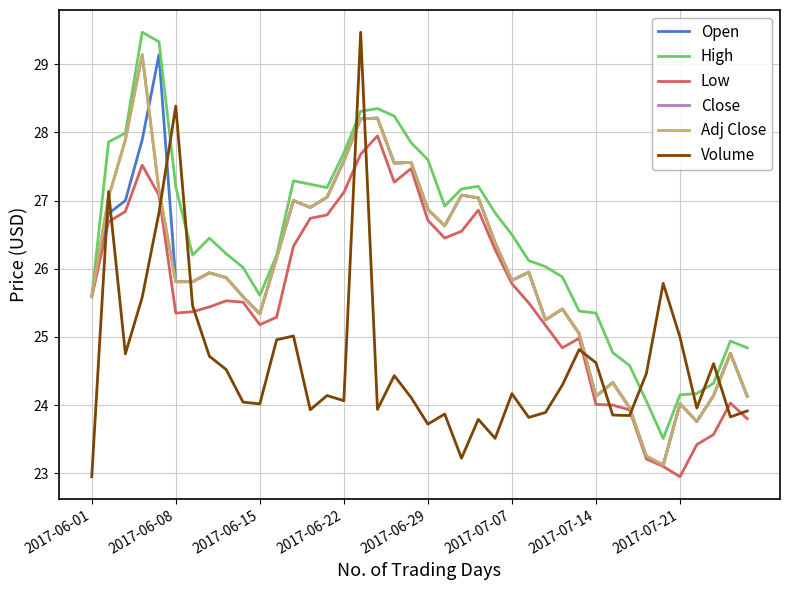

At which label does Open reach its minimum?

34